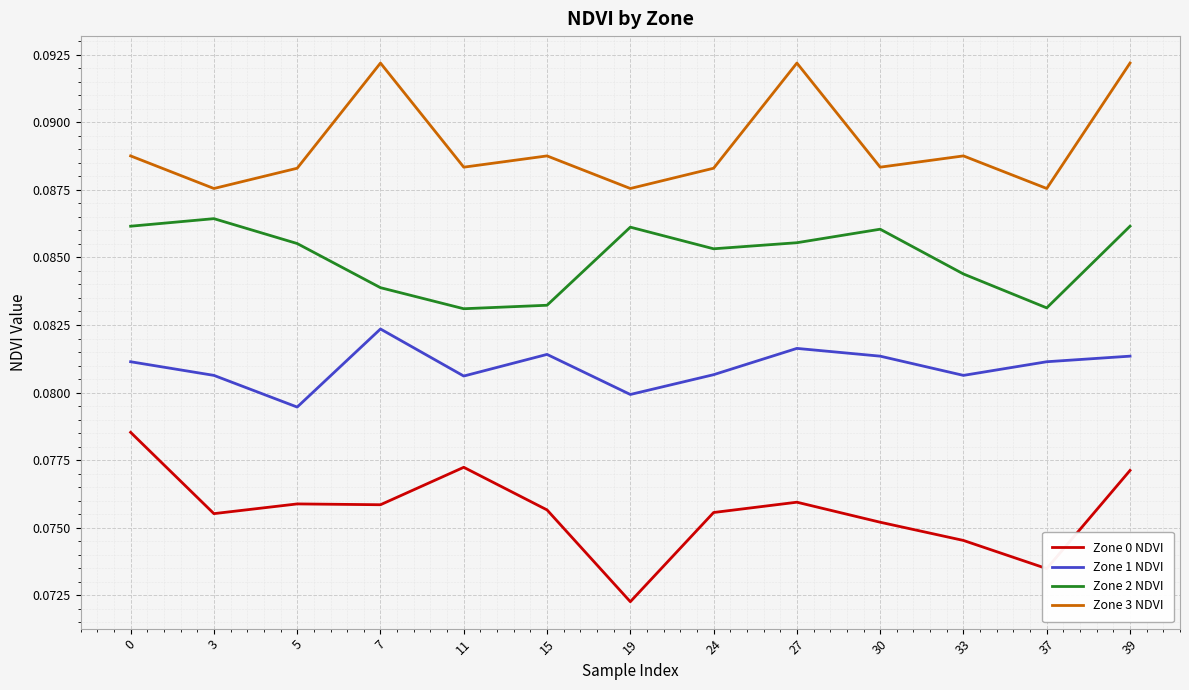

What are all the series names shown in the legend?

Zone 0 NDVI, Zone 1 NDVI, Zone 2 NDVI, Zone 3 NDVI